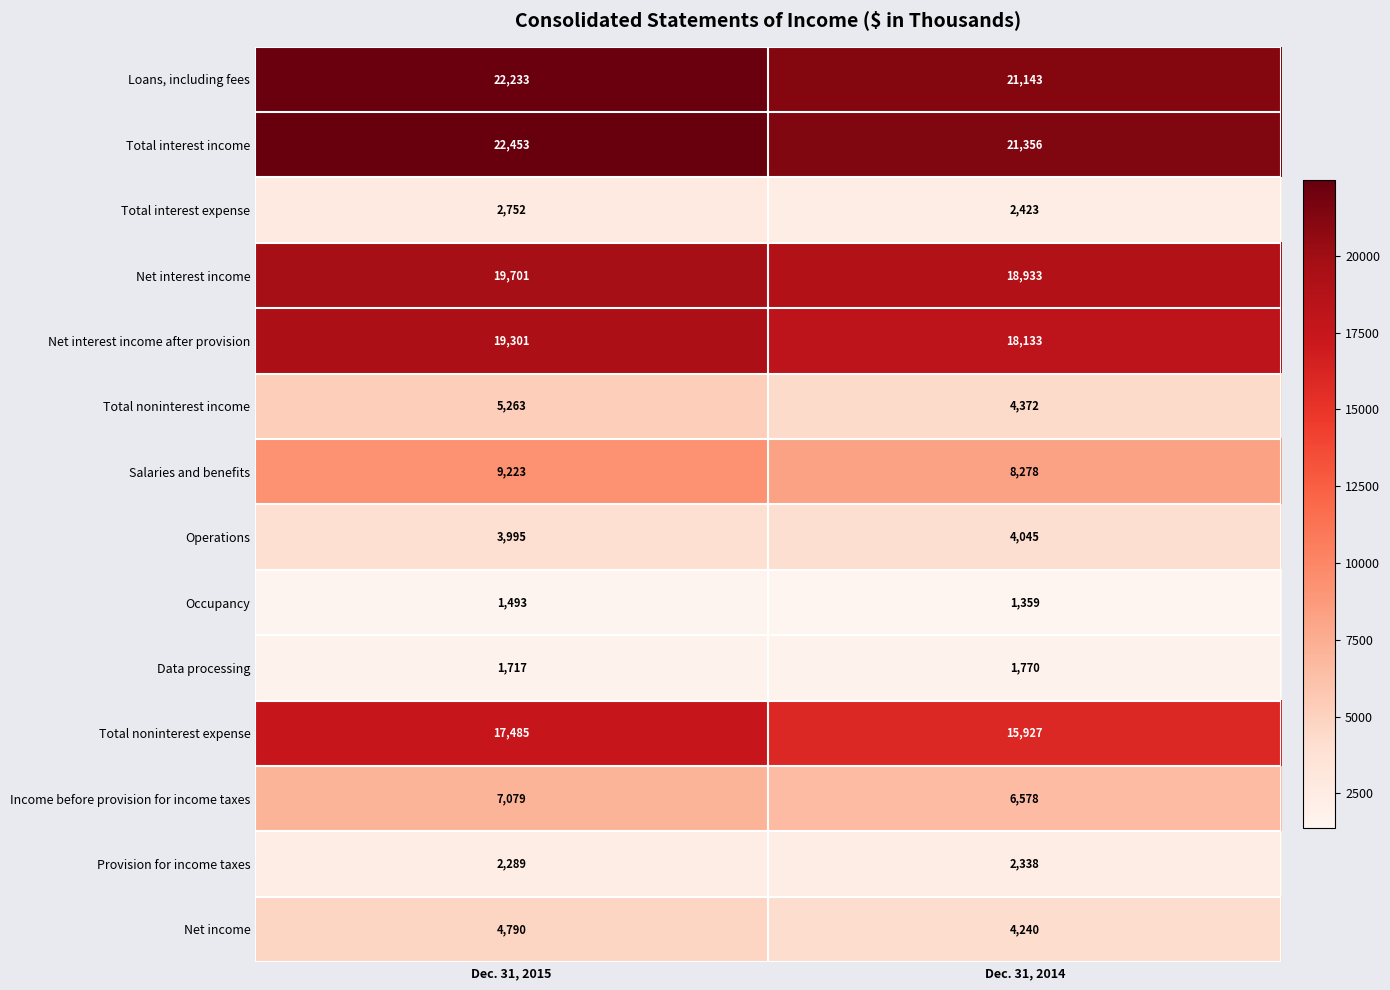

Rank the series at Dec. 31, 2015 from highest to lowest value.

Total interest income, Loans, including fees, Net interest income, Net interest income after provision, Total noninterest expense, Salaries and benefits, Income before provision for income taxes, Total noninterest income, Net income, Operations, Total interest expense, Provision for income taxes, Data processing, Occupancy